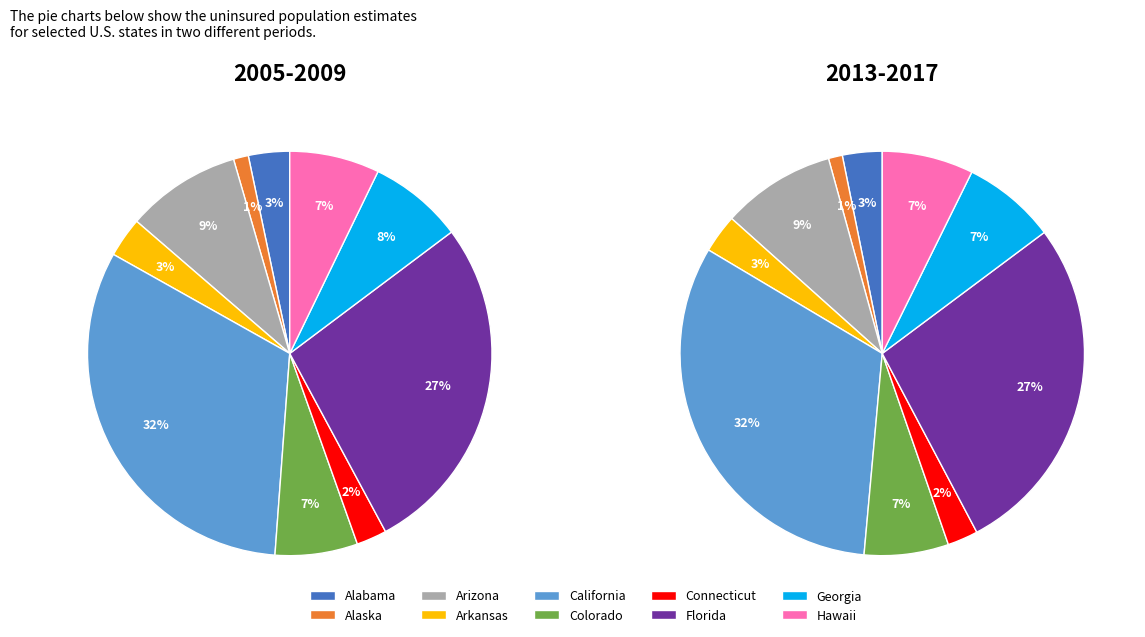

What is the largest slice in the pie chart?

California